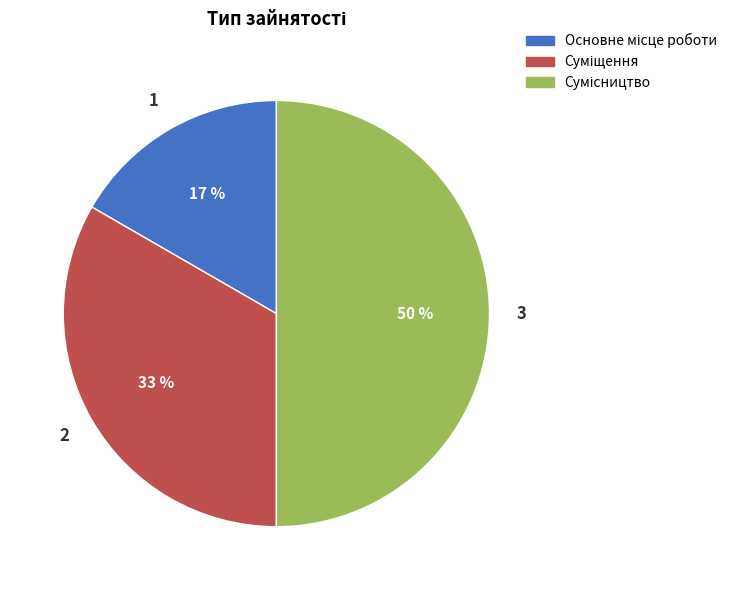

To the nearest percent, what is the average slice percentage?

33%